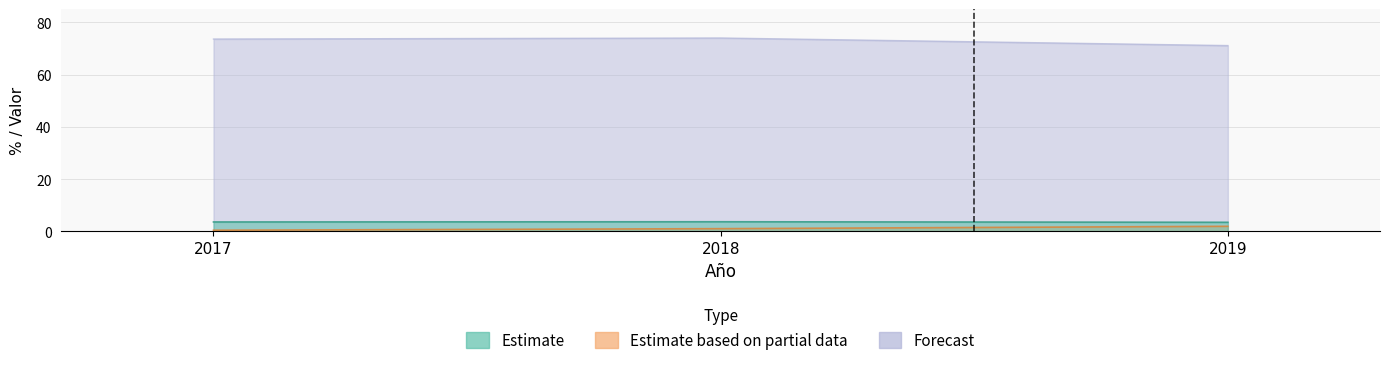

Does the chart display data point markers on the line(s)?

No